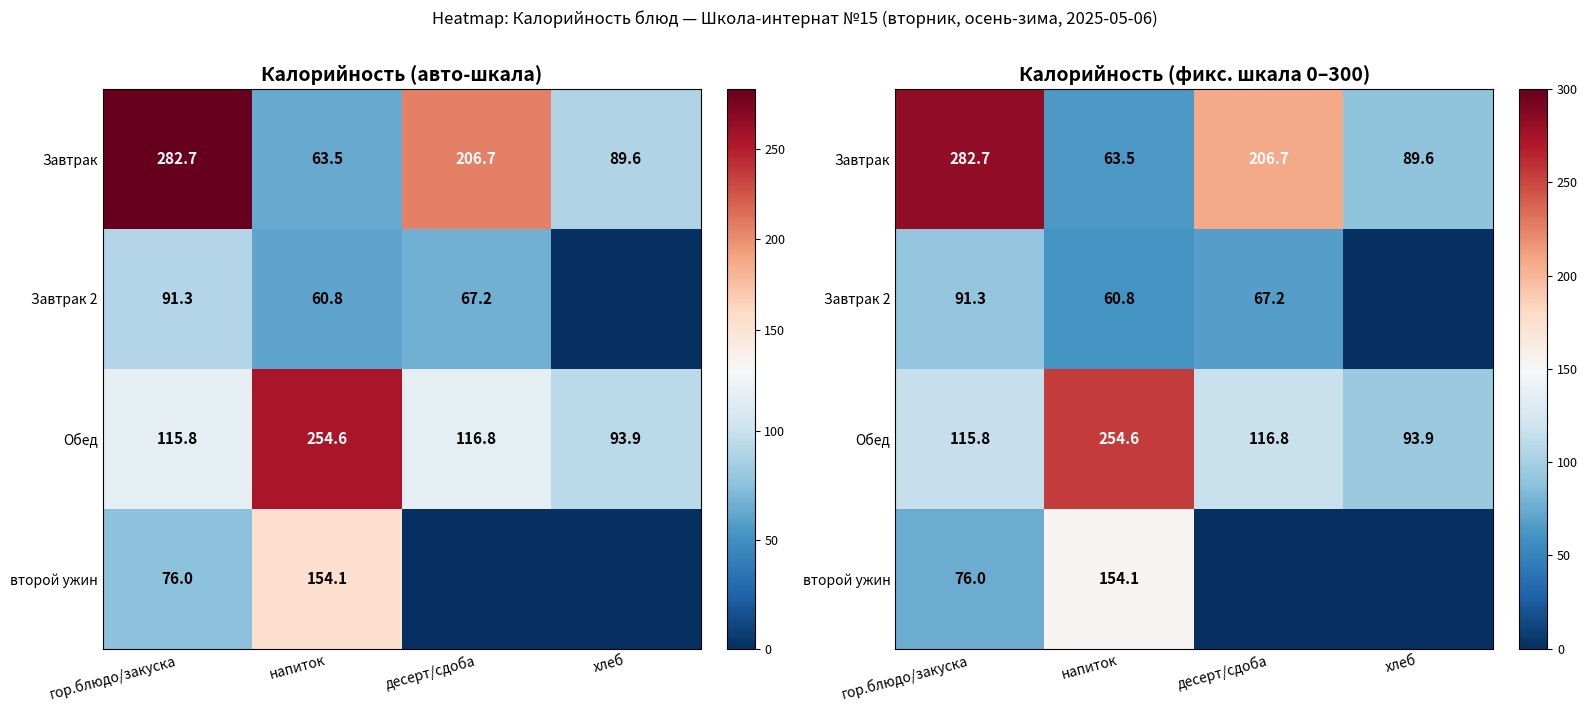

How many values in второй ужин are above zero?

2